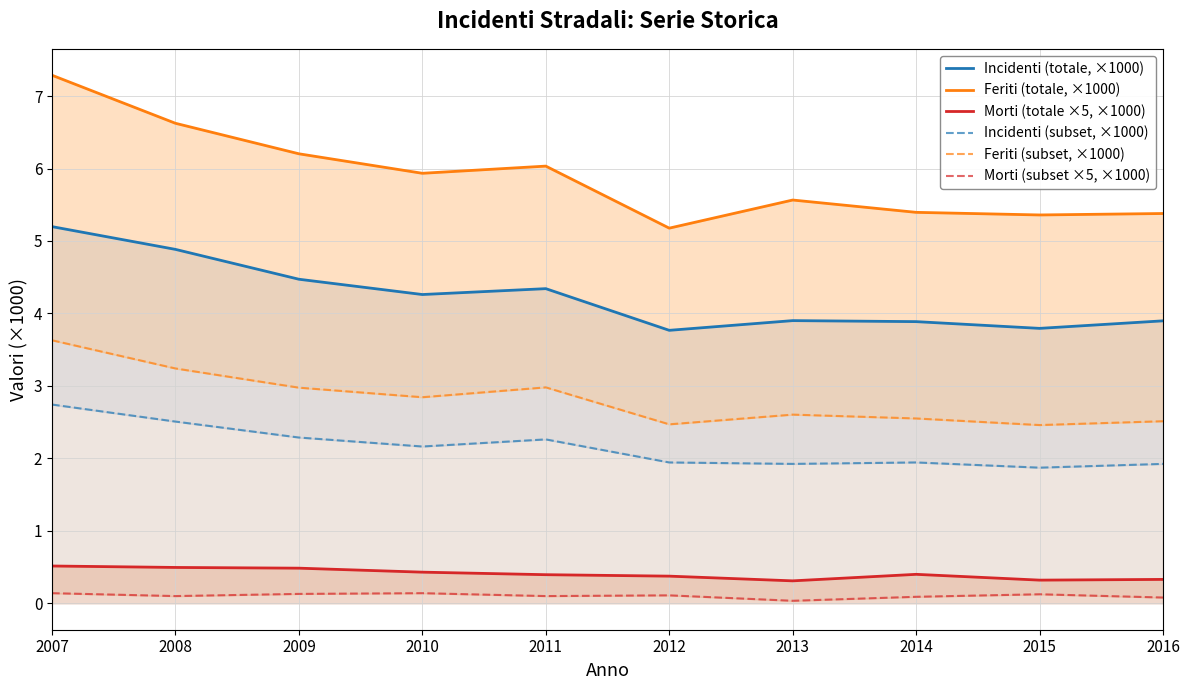

Reading left to right, what are all the values shown in this chart?

Incidenti (totale, ×1000): 5.2	4.9	4.5	4.3	4.3	3.8	3.9	3.9	3.8	3.9
Feriti (totale, ×1000): 7.3	6.6	6.2	5.9	6.0	5.2	5.6	5.4	5.4	5.4
Morti (totale ×5, ×1000): 0.5	0.5	0.5	0.4	0.4	0.4	0.3	0.4	0.3	0.3
Incidenti (subset, ×1000): 2.7	2.5	2.3	2.2	2.3	1.9	1.9	1.9	1.9	1.9
Feriti (subset, ×1000): 3.6	3.2	3.0	2.8	3.0	2.5	2.6	2.6	2.5	2.5
Morti (subset ×5, ×1000): 0.1	0.1	0.1	0.1	0.1	0.1	0.0	0.1	0.1	0.1